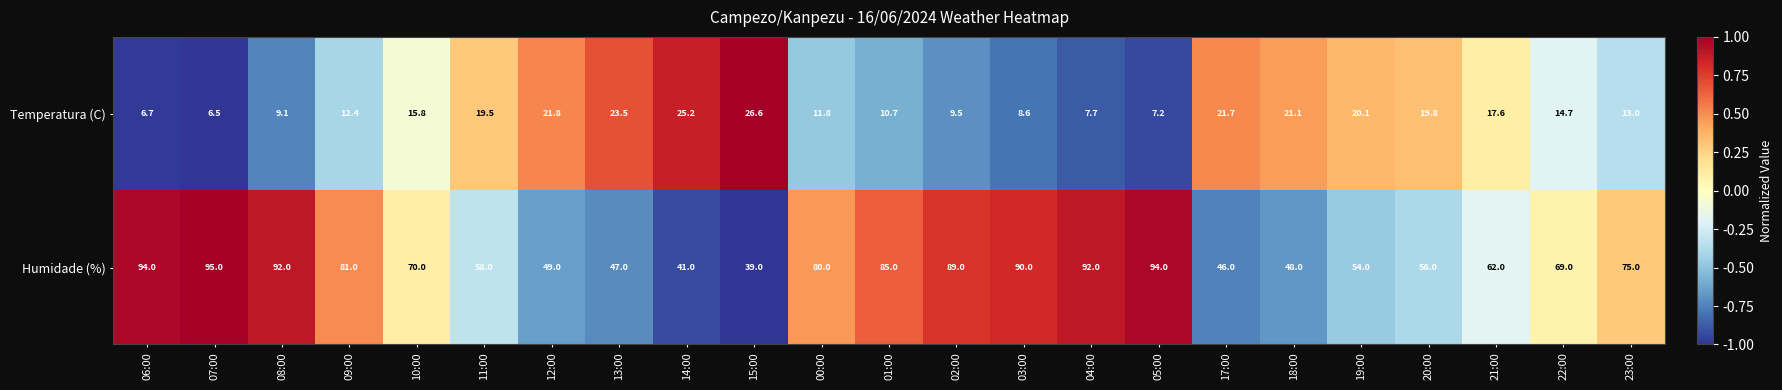

What is the difference between the highest and lowest values at 15:00?

12.4